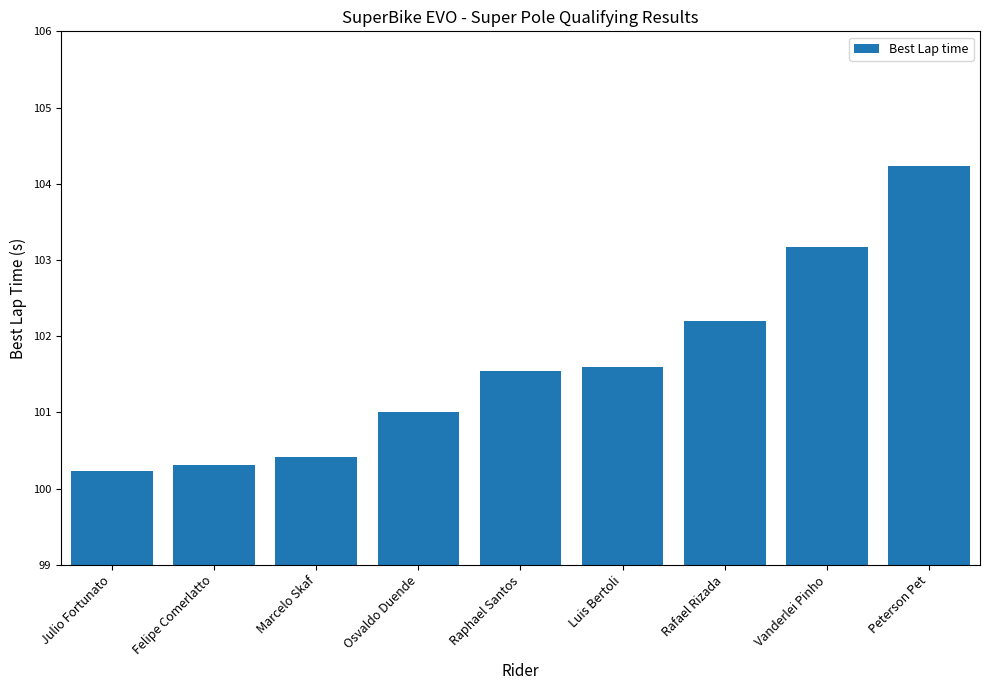

What is the change in value from Julio Fortunato to Luis Bertoli?

+1.4